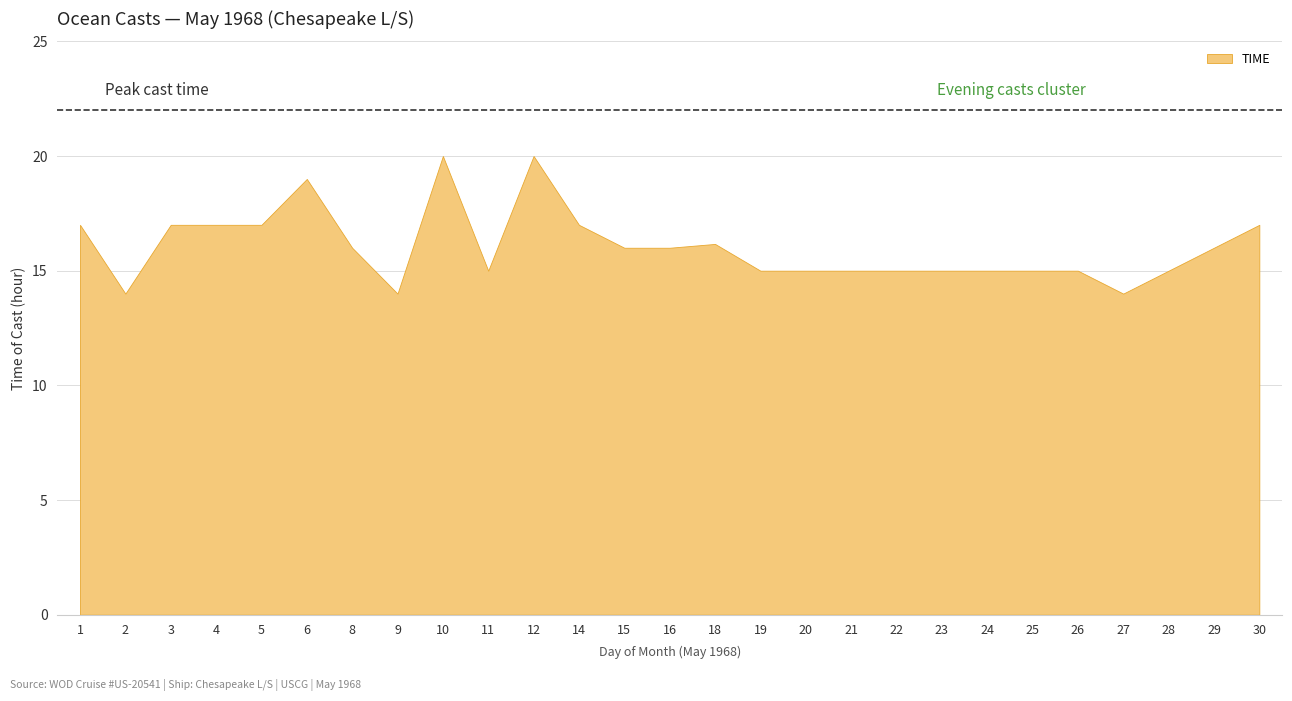

What is the difference between the maximum and minimum values?

6.0